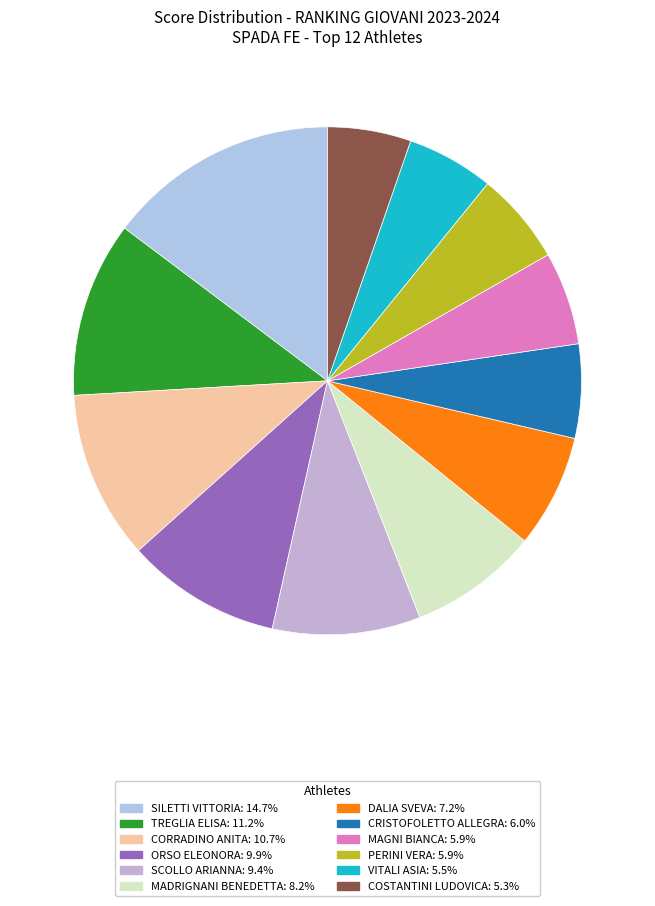

To the nearest percent, what portion does TREGLIA ELISA represent?

11%